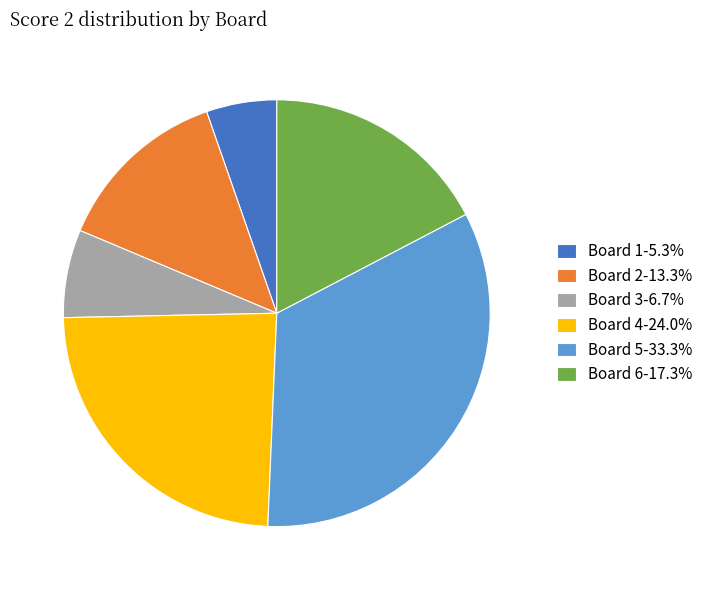

Does Board 6-17.3% account for over 50% of the chart?

No